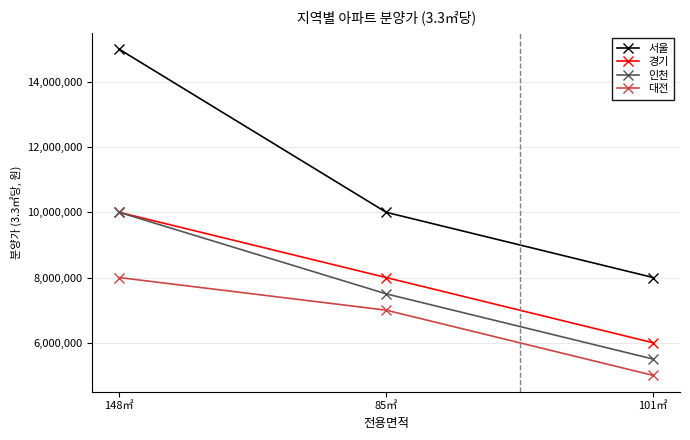

Reading right to left, extract all data points from this chart.

서울: 101㎡=8000000	85㎡=10000000	148㎡=15000000
경기: 101㎡=6000000	85㎡=8000000	148㎡=10000000
인천: 101㎡=5500000	85㎡=7500000	148㎡=10000000
대전: 101㎡=5000000	85㎡=7000000	148㎡=8000000